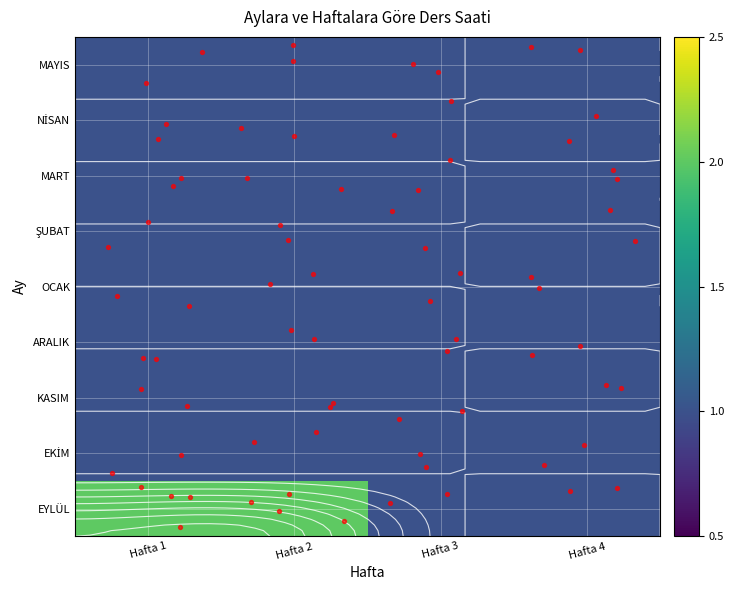

Which category has the highest value in the KASIM series?

Hafta 1